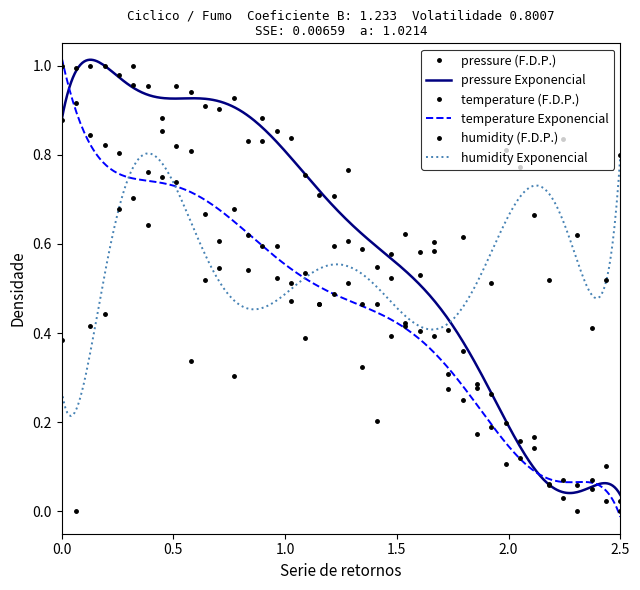

Does the chart have visible grid lines?

No